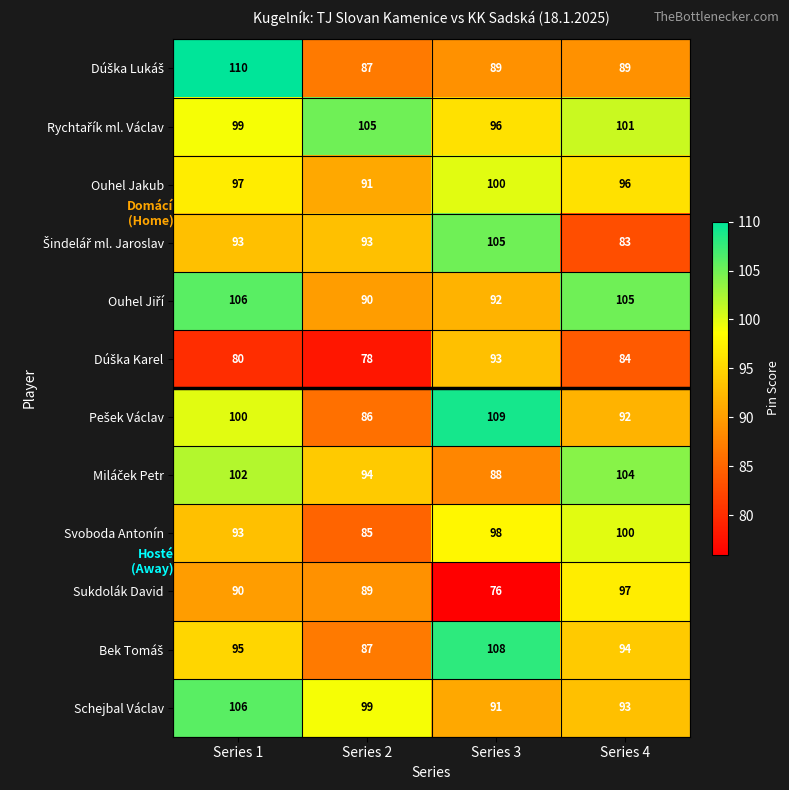

What is the maximum value shown in the chart?

110